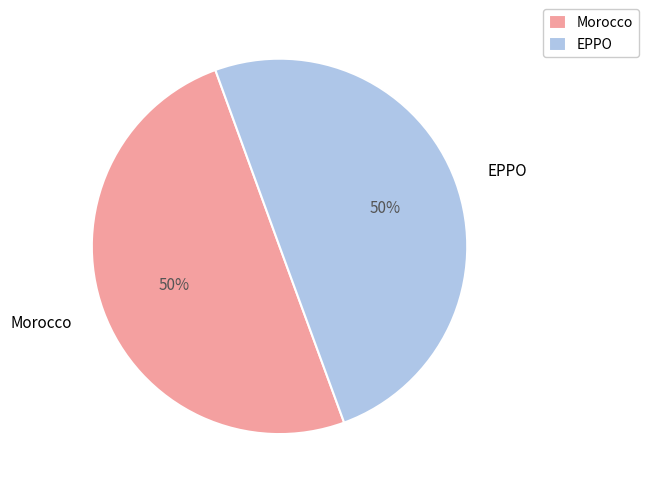

The Morocco slice represents 50% of the pie. True or false?

True